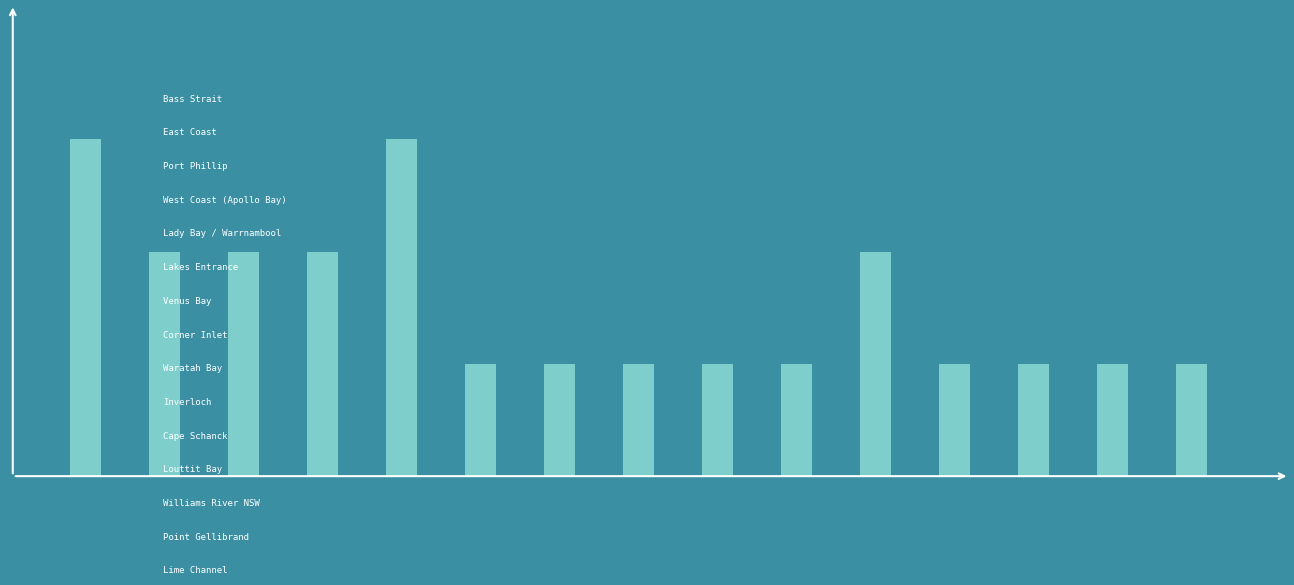

Does the chart contain any negative values?

No